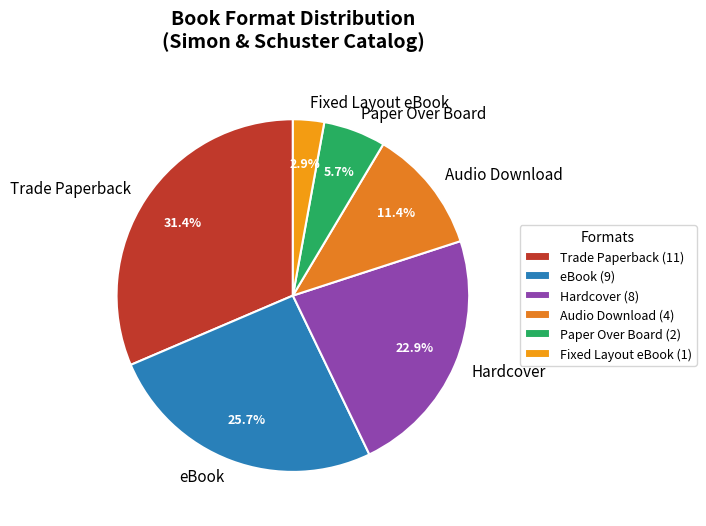

Rank the categories by value from lowest to highest.

Fixed Layout eBook, Paper Over Board, Audio Download, Hardcover, eBook, Trade Paperback